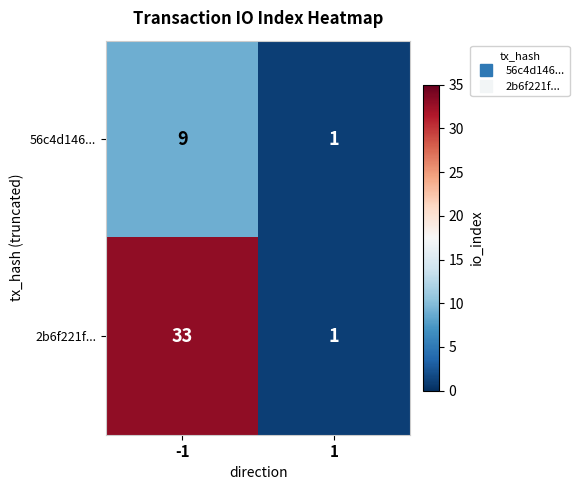

Read the 56c4d146... value at -1.

9